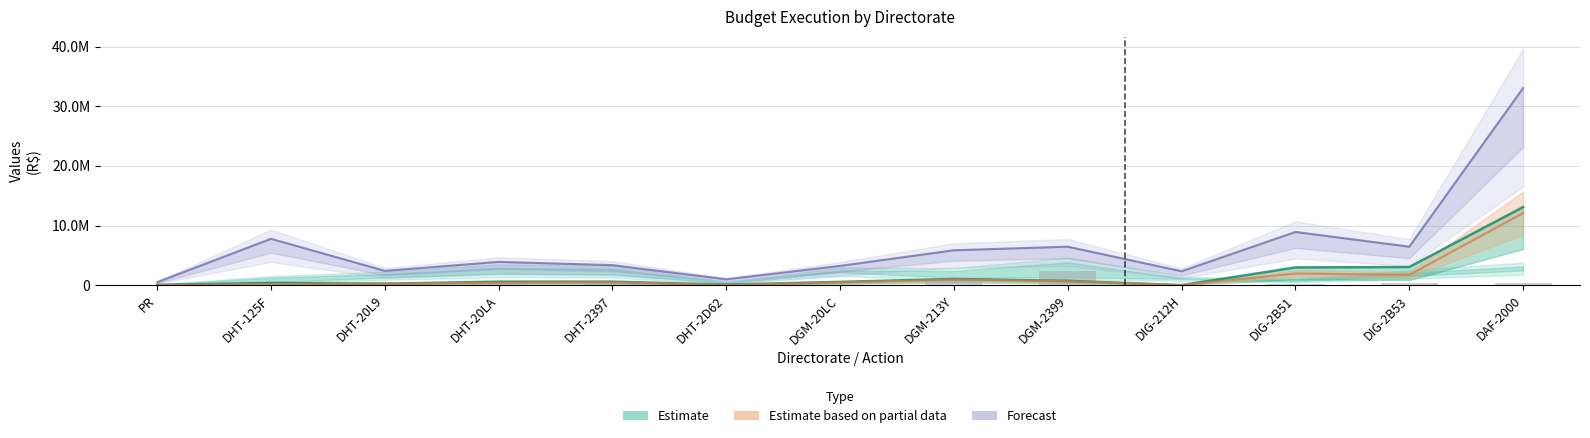

What is the ratio of the value at DHT-125F to the value at DHT-2397?

0.7